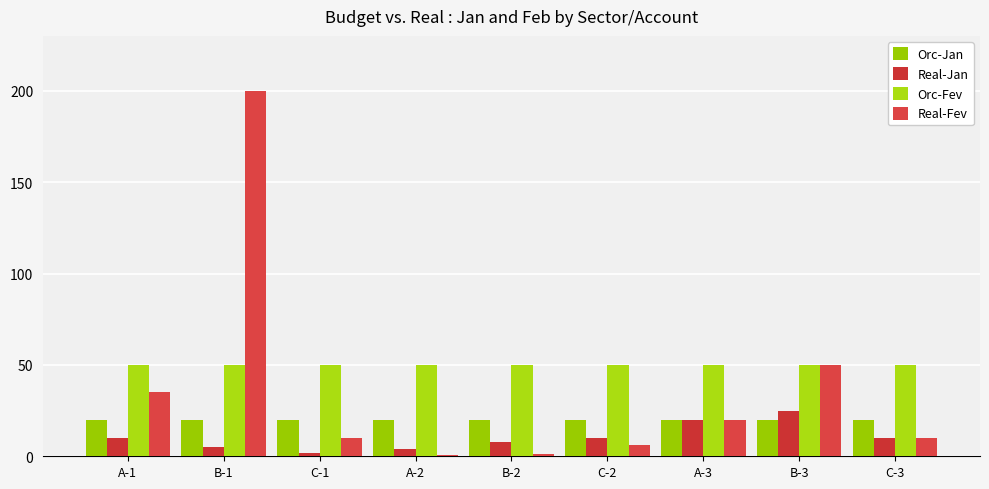

What is the total value across all series at C-2?

86.0